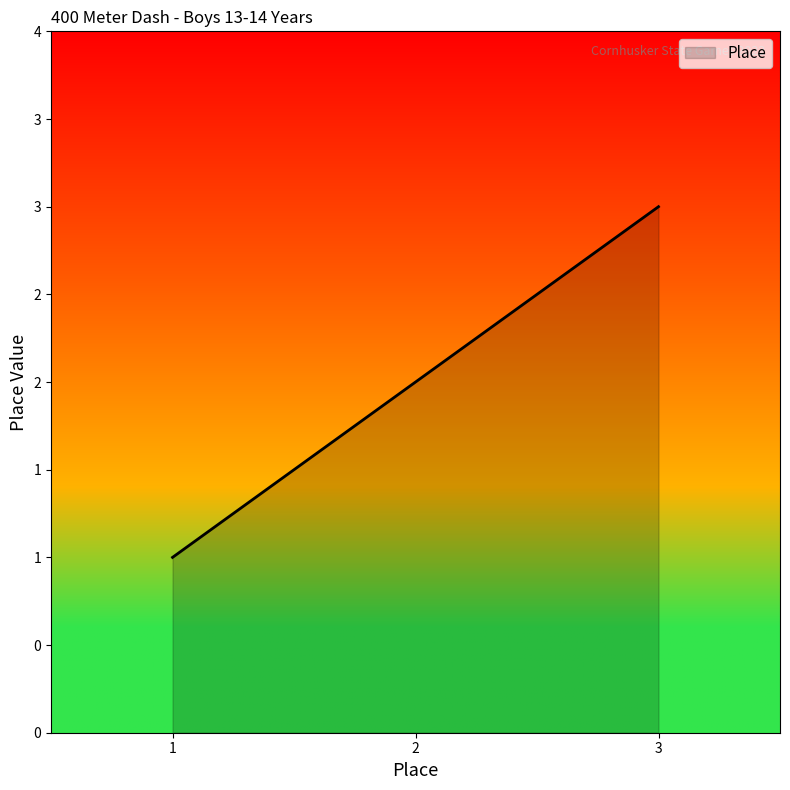

True or false: the data shows 1 at 2.

False